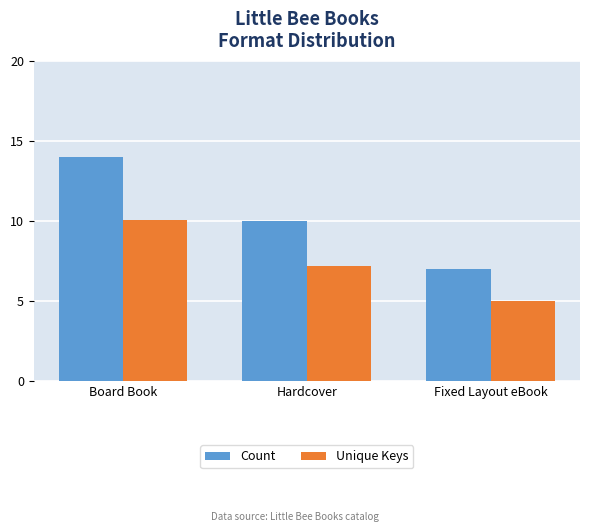

Which category has the lowest value in the Count series?

Fixed Layout eBook